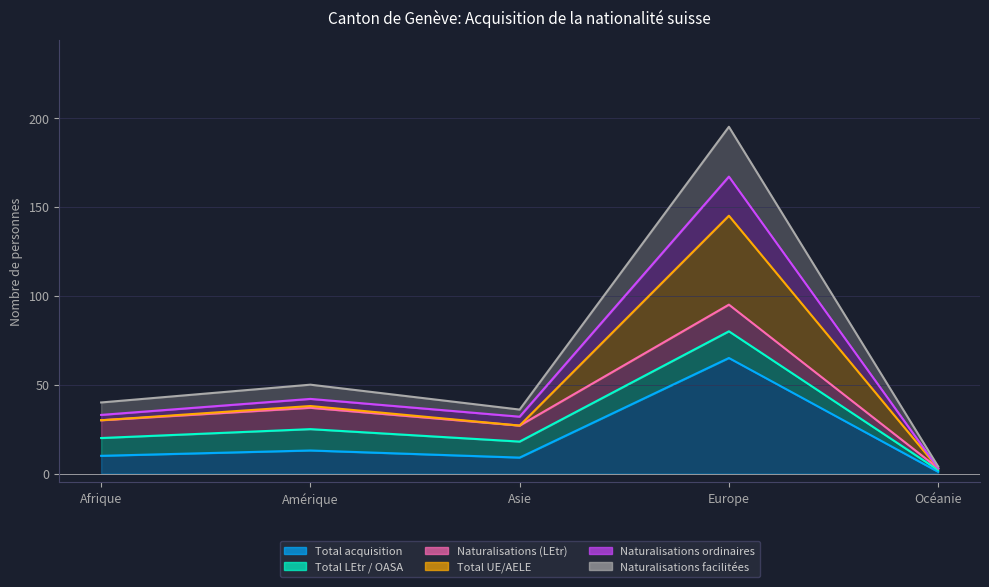

What is the label of the 2nd point from the left?

Amérique